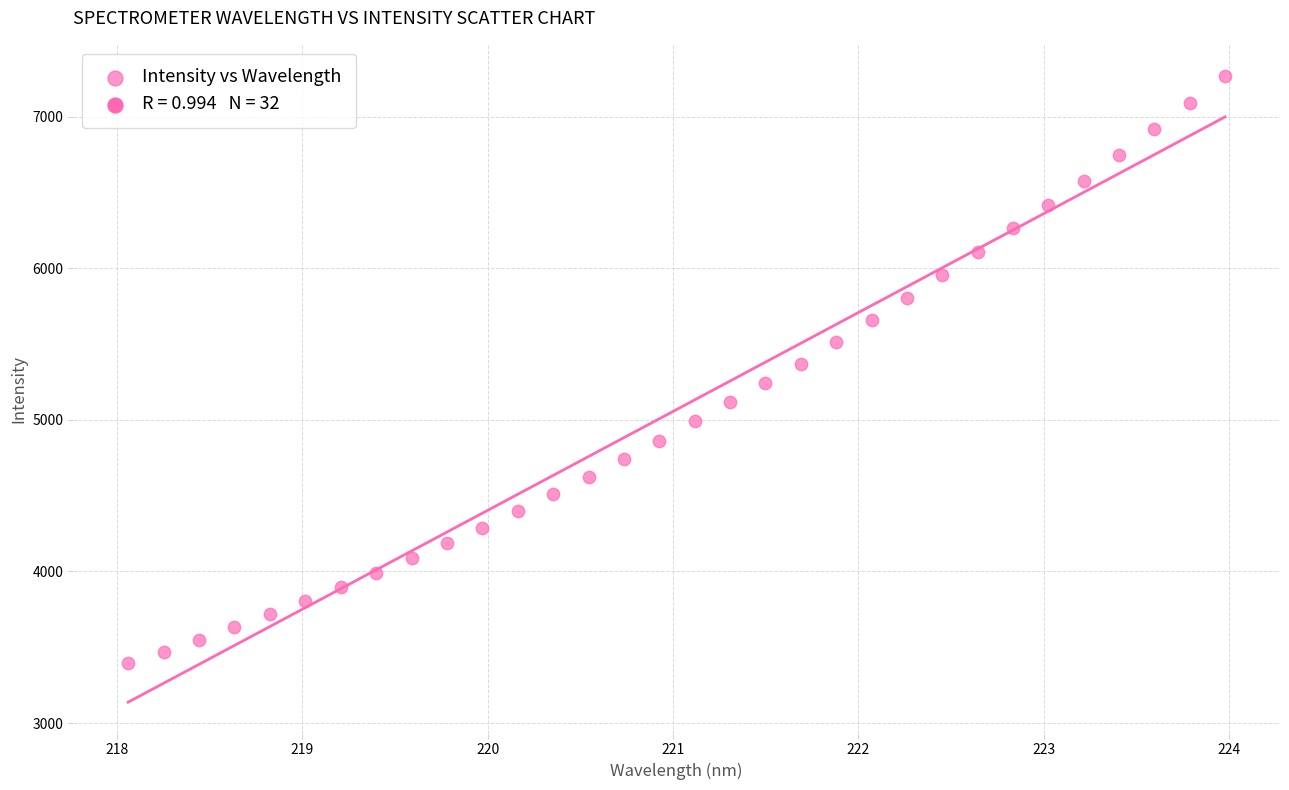

What is the range of X values (max minus min)?

5.9